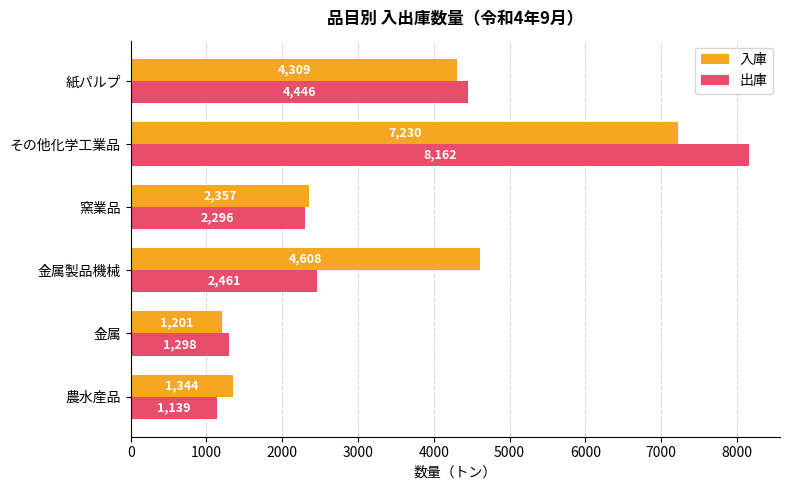

List the series in order of their peak value, highest first.

出庫, 入庫